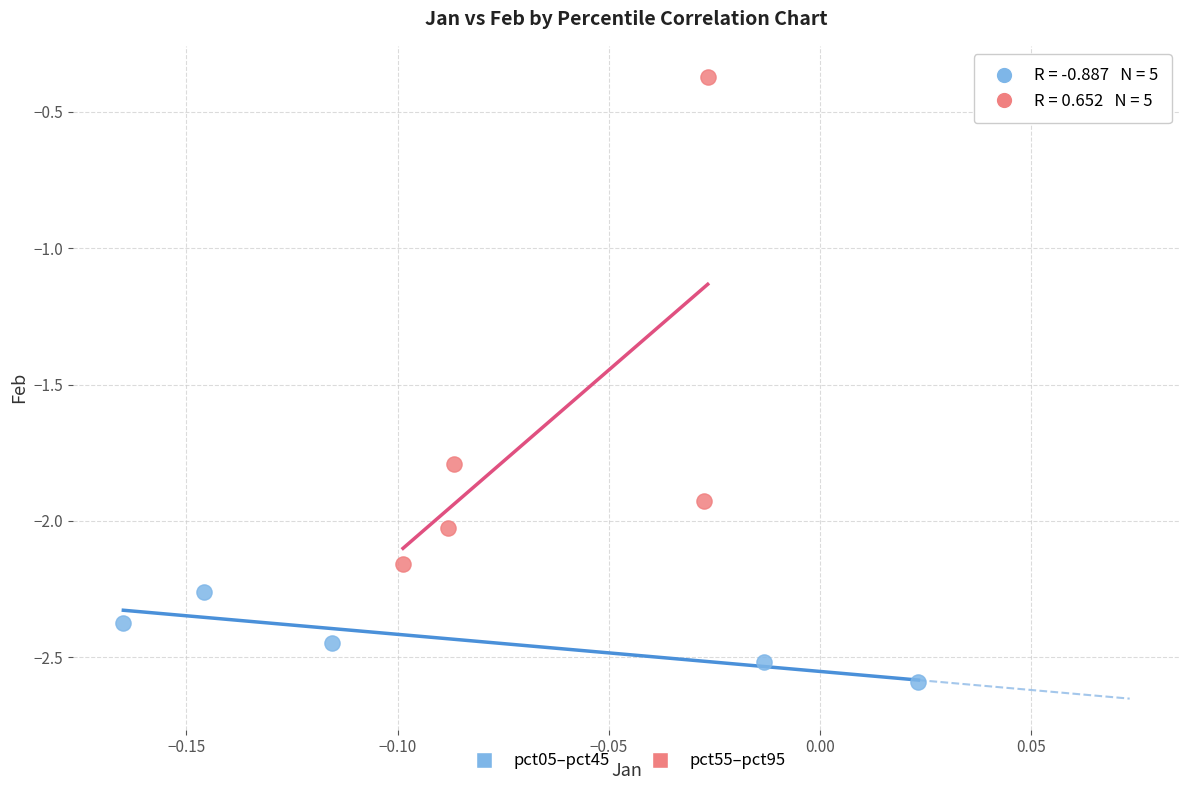

Which series reaches the maximum Y coordinate?

pct55–pct95